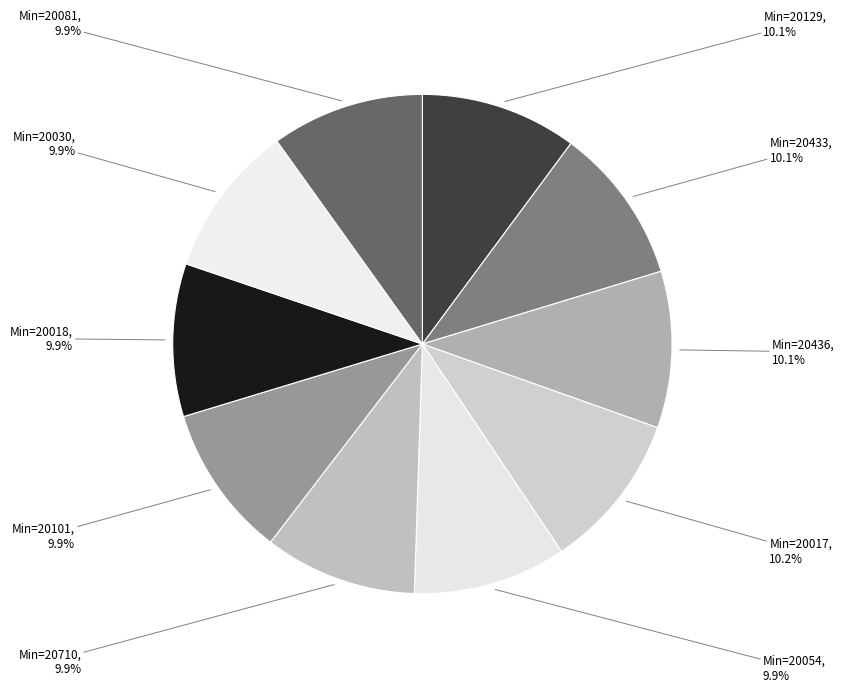

Count the number of slices in the pie.

10